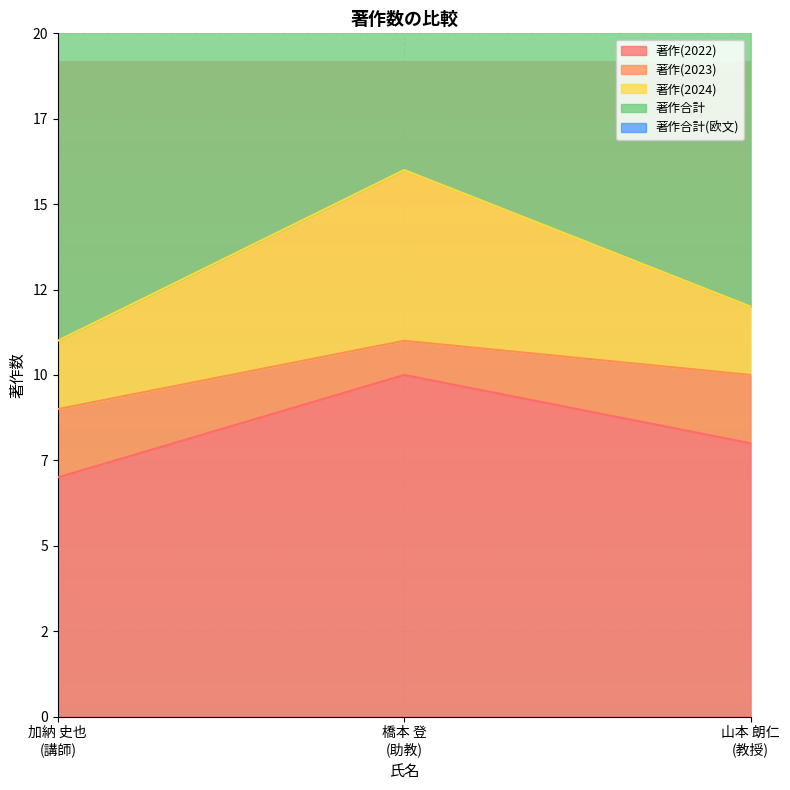

Is it true that 著作(2022) equals 10 at 橋本 登
(助教)?

True